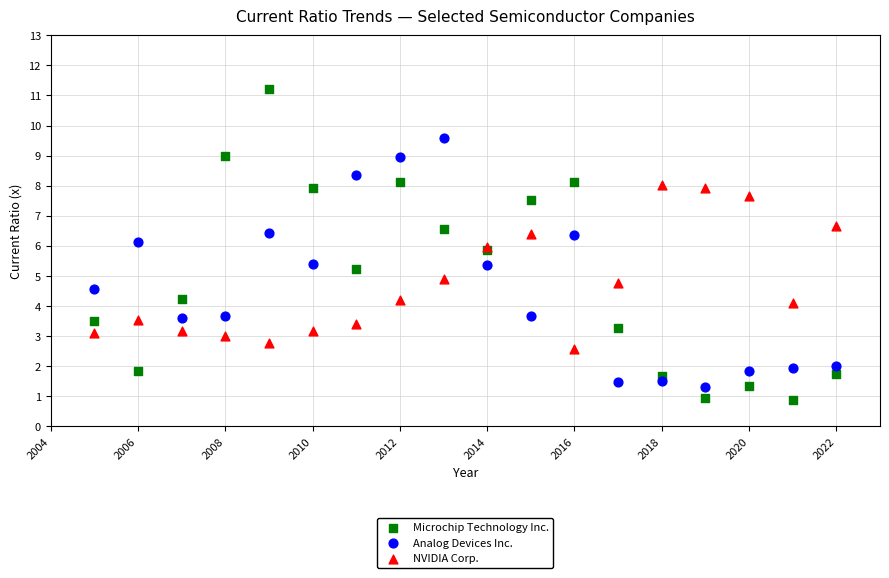

Which series contains the highest Y value?

Microchip Technology Inc.